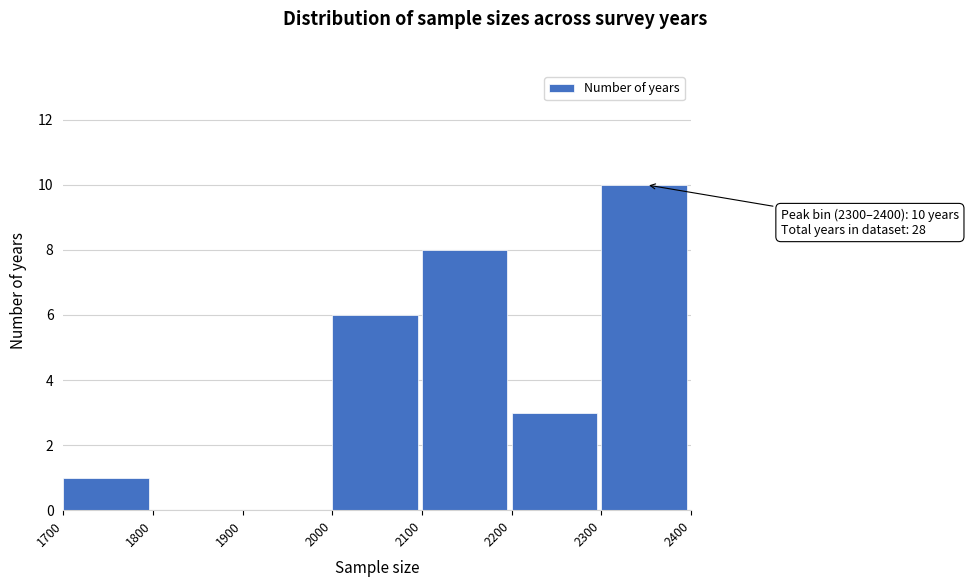

Over which range of the x-axis is the bar tallest?

2300 to 2400